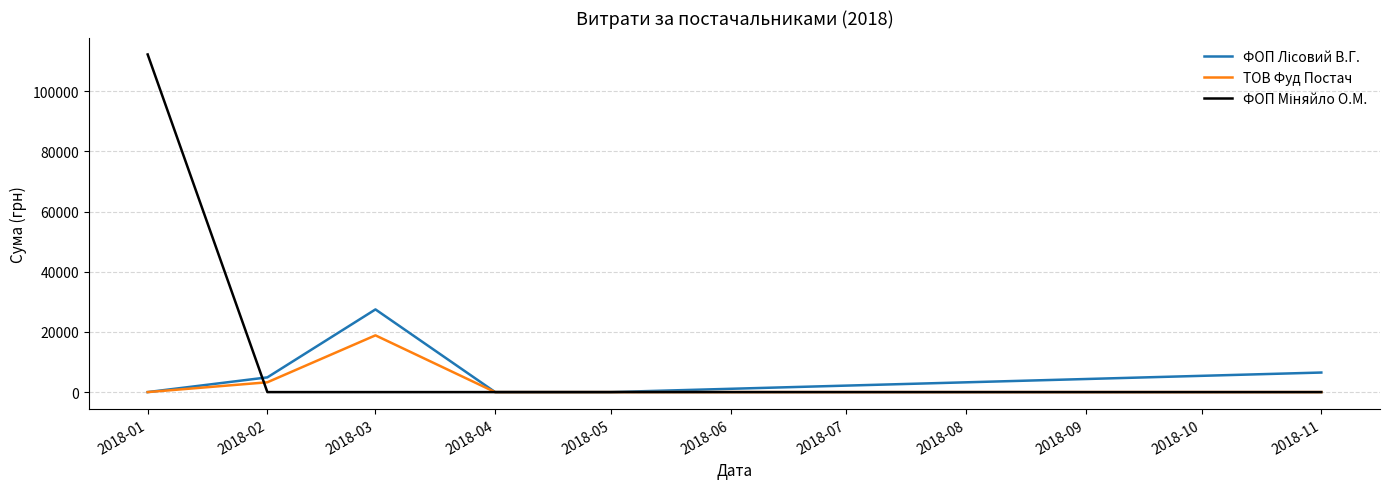

At which category is the sum across all series the highest?

2018-01